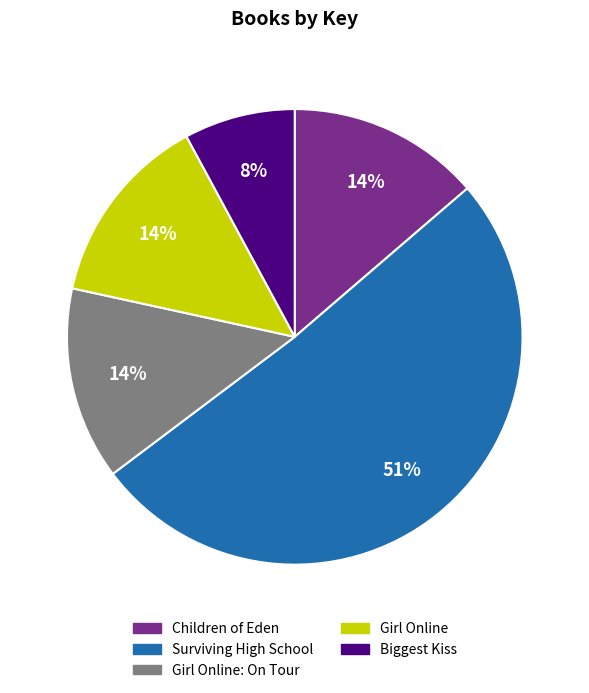

Which category accounts for the majority?

Surviving High School